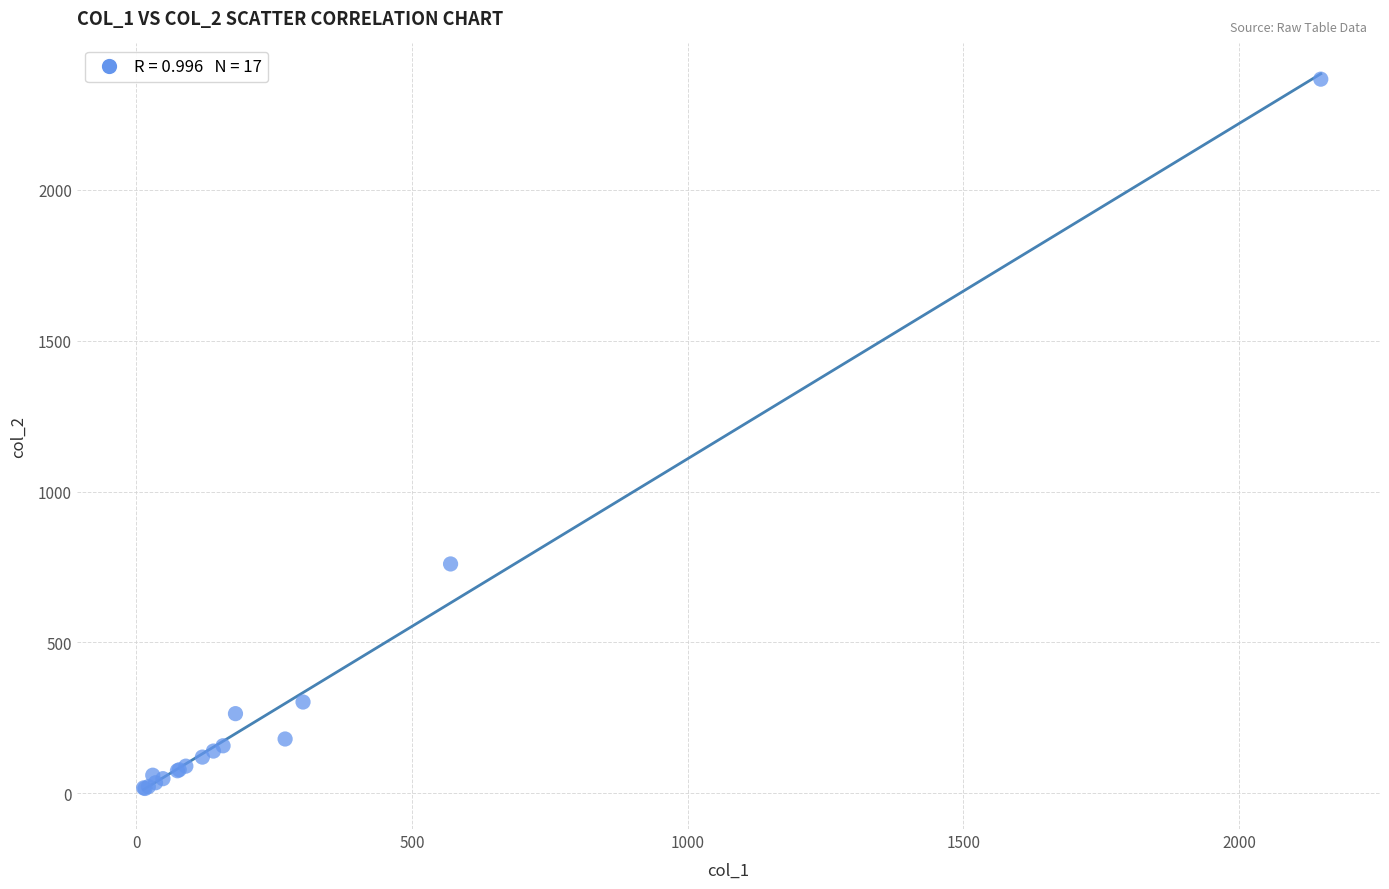

What Y value in the scatter plot is closest to 1191?

760.0